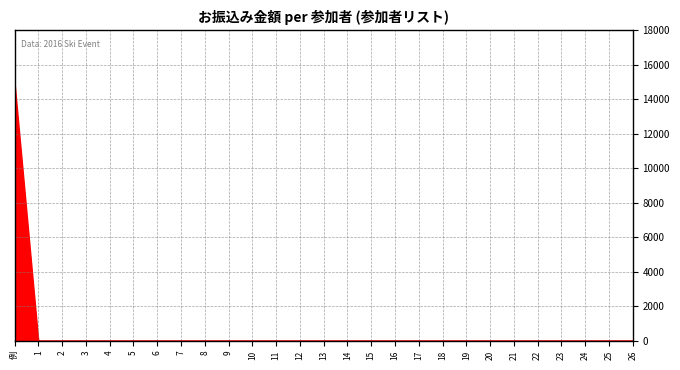

What is the difference between the maximum and minimum values?

15000